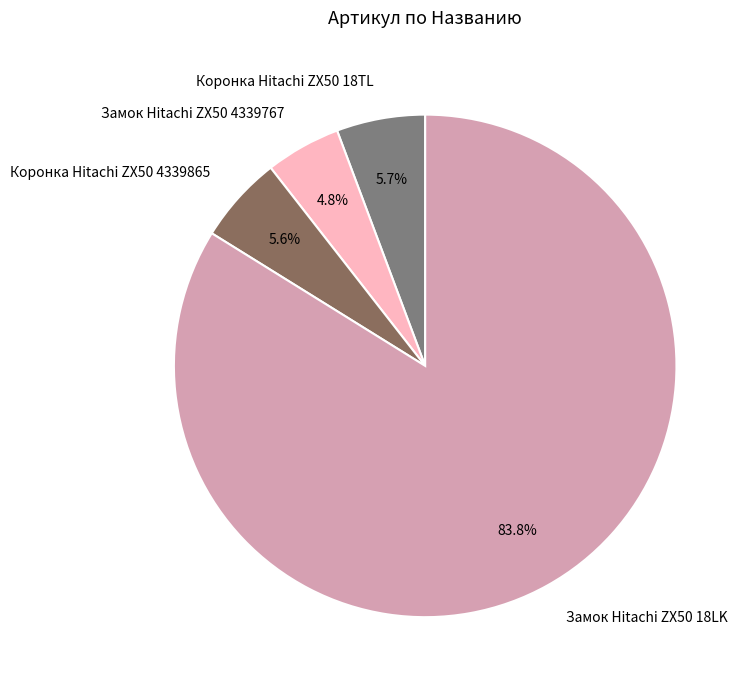

Which slice represents more than half of the pie?

Замок Hitachi ZX50 18LK